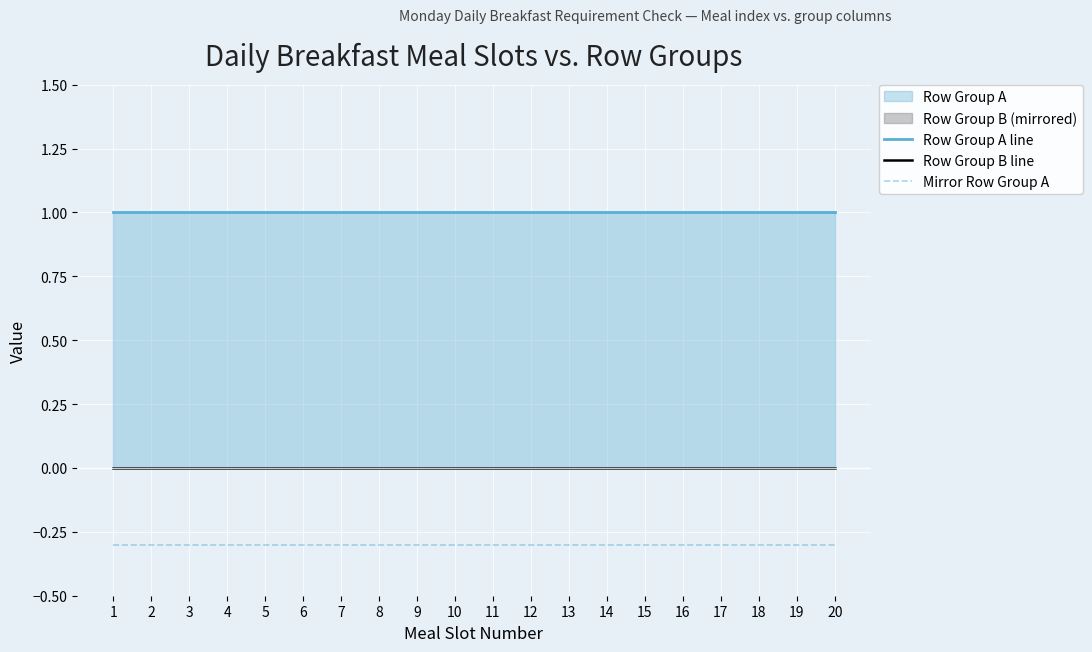

Reading left to right, extract all data points from this chart.

Row Group A line: 1=1.0	2=1.0	3=1.0	4=1.0	5=1.0	6=1.0	7=1.0	8=1.0	9=1.0	10=1.0	11=1.0	12=1.0	13=1.0	14=1.0	15=1.0	16=1.0	17=1.0	18=1.0	19=1.0	20=1.0
Row Group B line: 1=0.0	2=0.0	3=0.0	4=0.0	5=0.0	6=0.0	7=0.0	8=0.0	9=0.0	10=0.0	11=0.0	12=0.0	13=0.0	14=0.0	15=0.0	16=0.0	17=0.0	18=0.0	19=0.0	20=0.0
Mirror Row Group A: 1=-0.3	2=-0.3	3=-0.3	4=-0.3	5=-0.3	6=-0.3	7=-0.3	8=-0.3	9=-0.3	10=-0.3	11=-0.3	12=-0.3	13=-0.3	14=-0.3	15=-0.3	16=-0.3	17=-0.3	18=-0.3	19=-0.3	20=-0.3